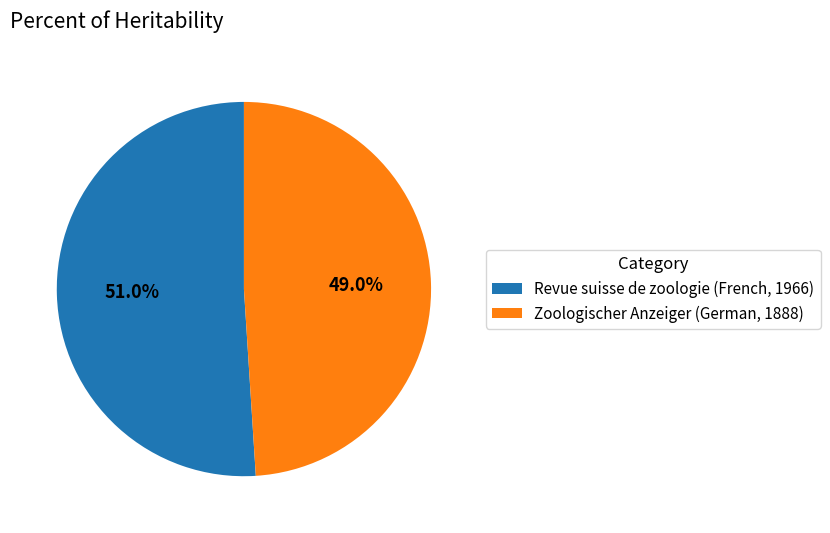

Approximately how many times larger is the value at Revue suisse de zoologie (French, 1966) compared to Zoologischer Anzeiger (German, 1888)?

1.0